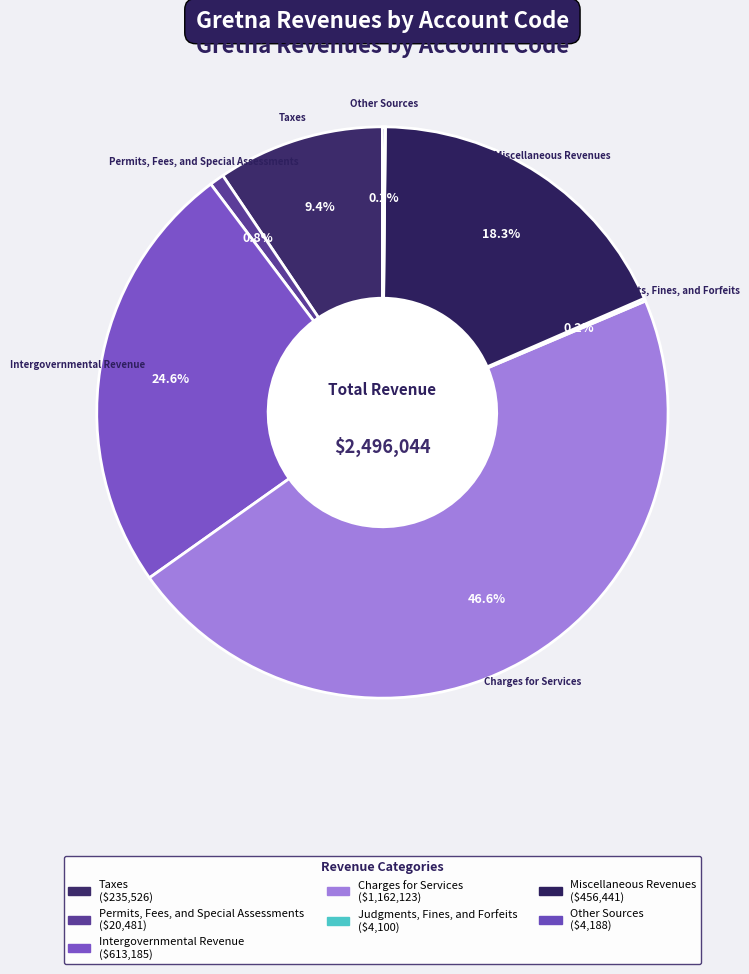

What is the change in value from Intergovernmental Revenue to Judgments, Fines, and Forfeits?

-609085